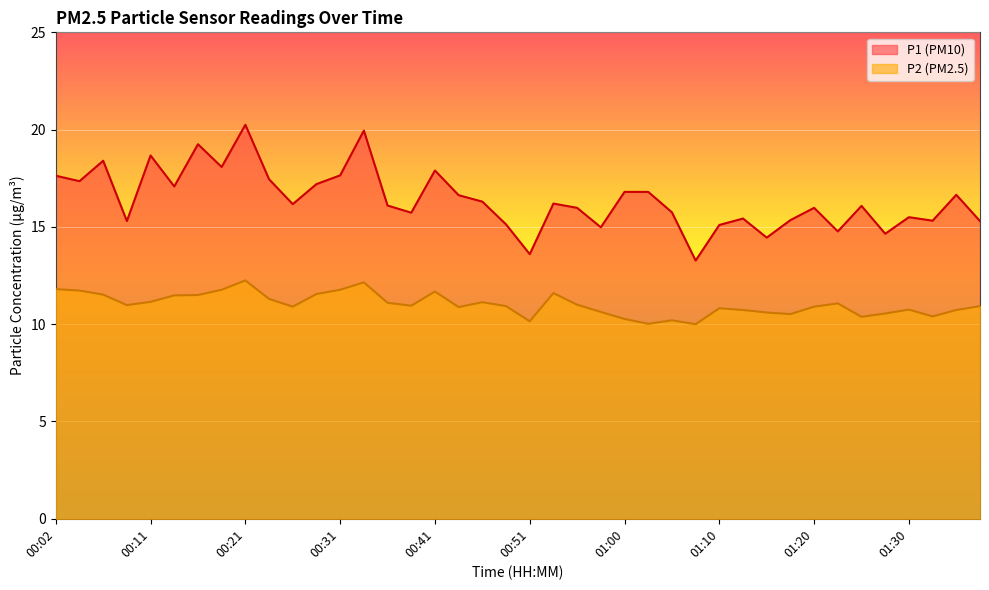

Rank the series by their maximum value, from highest to lowest.

P1, P2